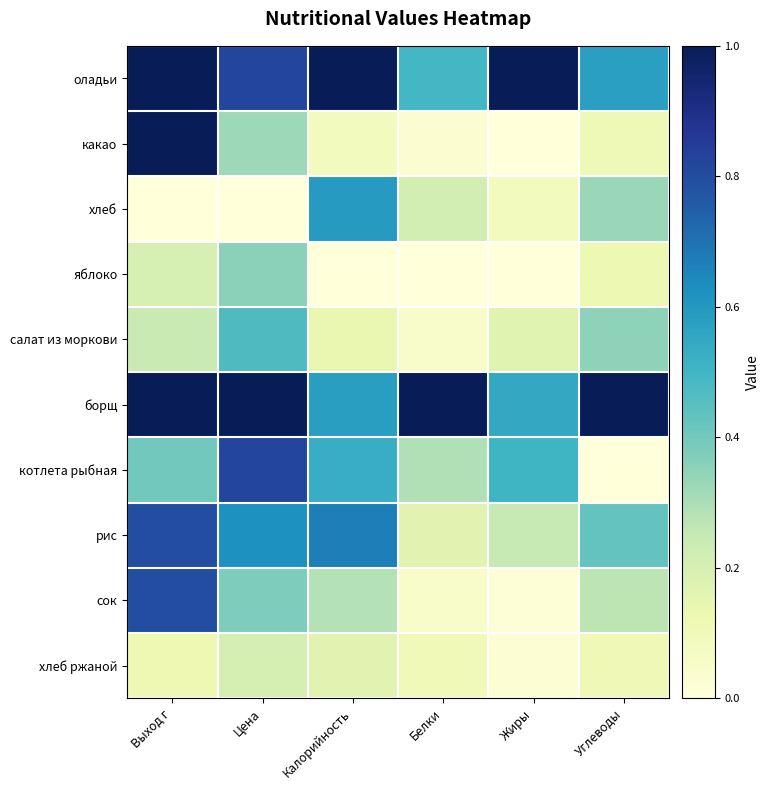

Reading left to right, list all the values displayed in this chart.

оладьи: Выход г=1.0	Цена=0.8	Калорийность=1.0	Белки=0.5	Жиры=1.0	Углеводы=0.6
какао: Выход г=1.0	Цена=0.3	Калорийность=0.1	Белки=0.0	Жиры=0.0	Углеводы=0.1
хлеб: Выход г=0.0	Цена=0.0	Калорийность=0.6	Белки=0.2	Жиры=0.1	Углеводы=0.3
яблоко: Выход г=0.2	Цена=0.4	Калорийность=0.0	Белки=0.0	Жиры=0.0	Углеводы=0.1
салат из моркови: Выход г=0.2	Цена=0.5	Калорийность=0.1	Белки=0.0	Жиры=0.2	Углеводы=0.3
борщ: Выход г=1.0	Цена=1.0	Калорийность=0.6	Белки=1.0	Жиры=0.5	Углеводы=1.0
котлета рыбная: Выход г=0.4	Цена=0.8	Калорийность=0.5	Белки=0.3	Жиры=0.5	Углеводы=0.0
рис: Выход г=0.8	Цена=0.6	Калорийность=0.7	Белки=0.2	Жиры=0.2	Углеводы=0.4
сок: Выход г=0.8	Цена=0.4	Калорийность=0.3	Белки=0.1	Жиры=0.0	Углеводы=0.3
хлеб ржаной: Выход г=0.1	Цена=0.2	Калорийность=0.2	Белки=0.1	Жиры=0.0	Углеводы=0.1